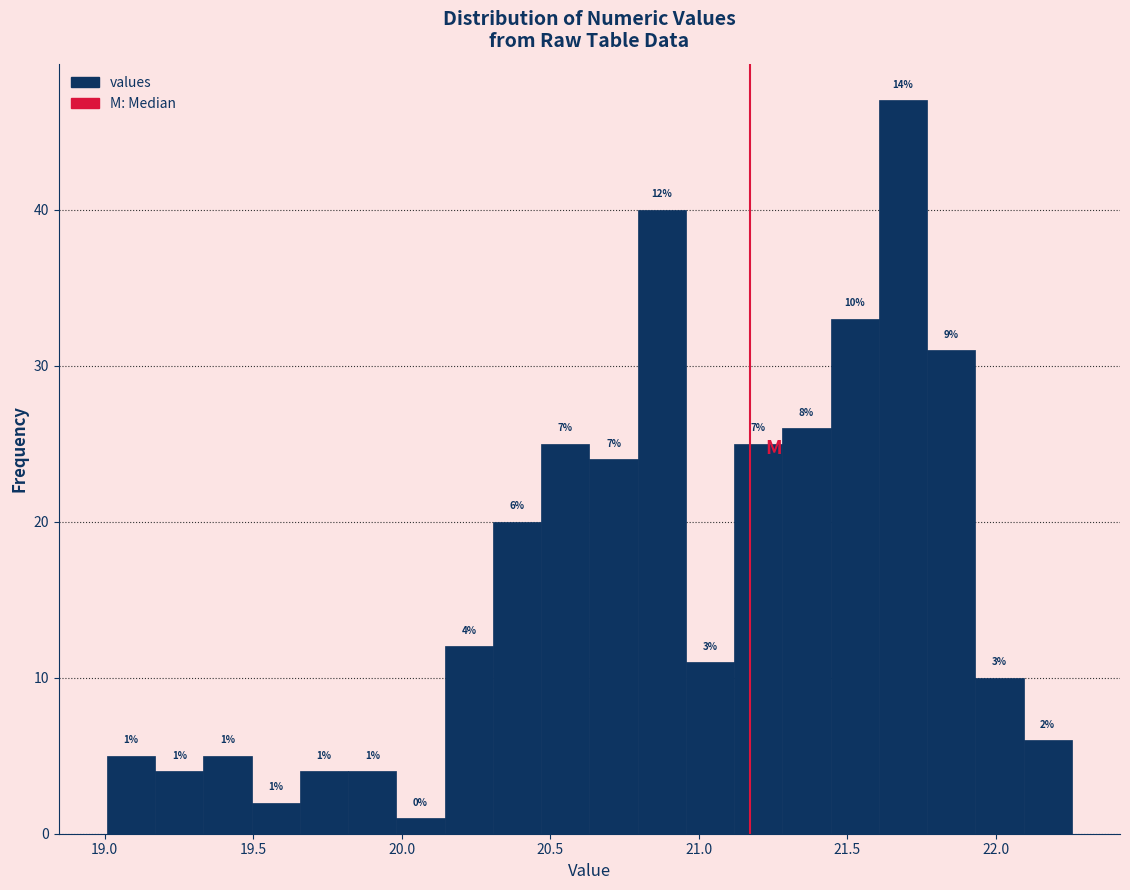

Read against the x-axis, roughly where is the centre of the tallest bar?

21.70